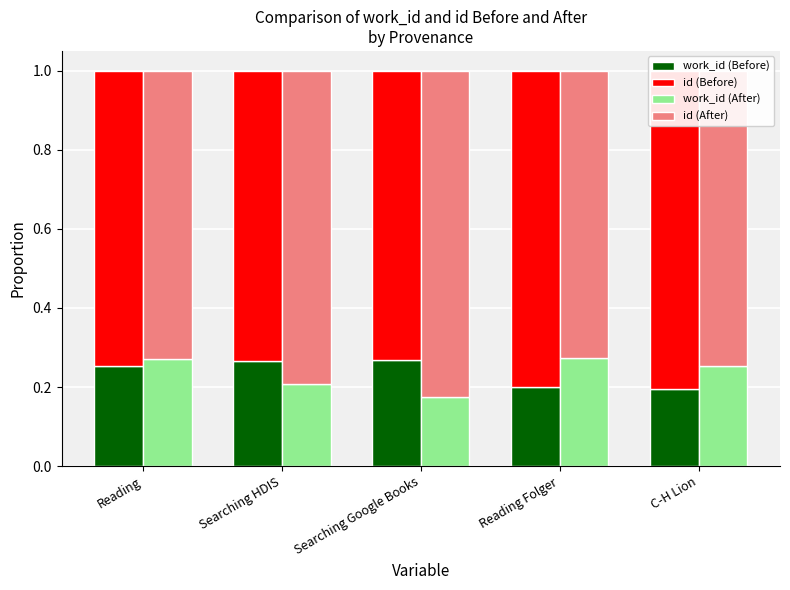

At Searching Google Books, list the series in order from largest to smallest.

id (After), id (Before), work_id (Before), work_id (After)